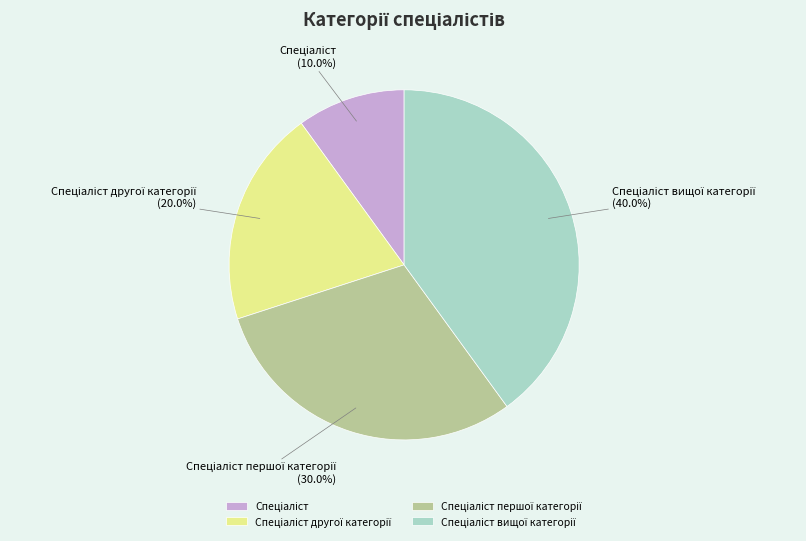

Does any single category account for the majority?

No